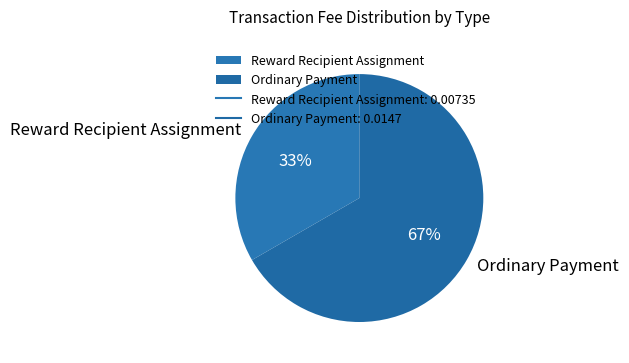

Which has a higher value, Ordinary Payment or Reward Recipient Assignment?

Ordinary Payment